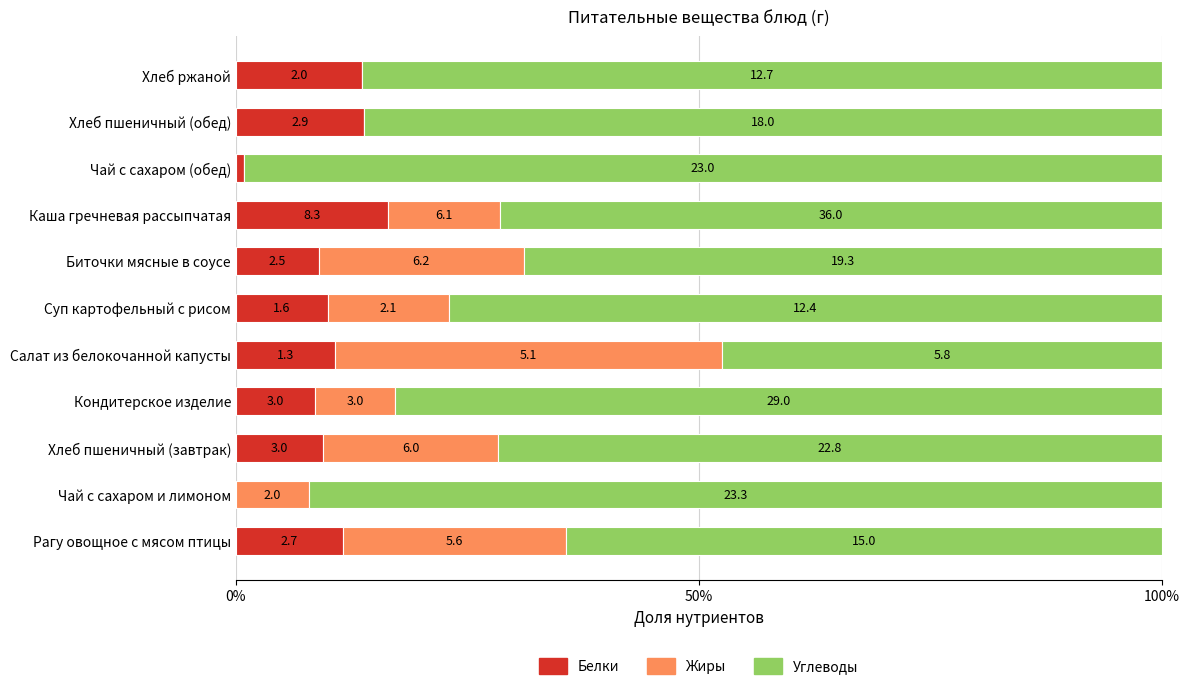

What are all the series names shown in the legend?

Белки, Жиры, Углеводы